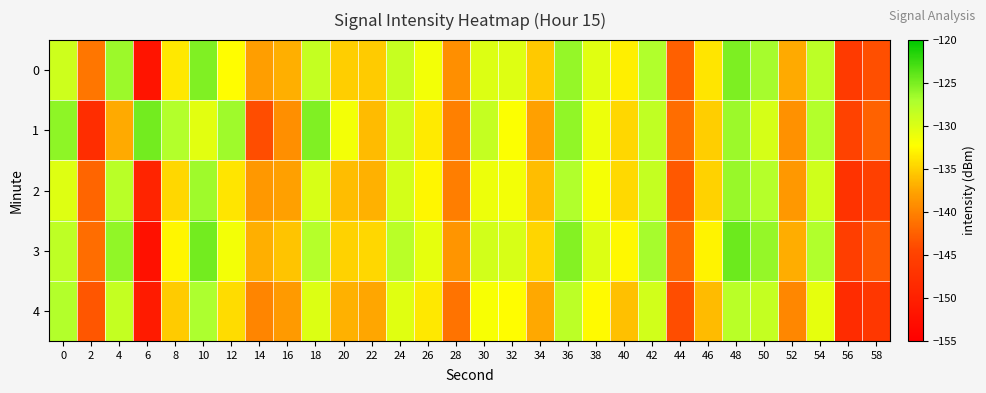

Reading left to right, transcribe all the data shown in this chart.

0: 0=-129.0	2=-140.8	4=-126.4	6=-151.8	8=-133.5	10=-125.2	12=-132.3	14=-137.9	16=-136.9	18=-128.5	20=-135.2	22=-135.3	24=-128.7	26=-131.6	28=-139.0	30=-130.0	32=-130.2	34=-135.4	36=-126.1	38=-130.4	40=-133.2	42=-127.4	44=-142.4	46=-133.7	48=-125.1	50=-126.8	52=-137.2	54=-128.0	56=-146.0	58=-143.8
1: 0=-125.8	2=-147.9	4=-137.2	6=-124.7	8=-127.4	10=-130.5	12=-126.5	14=-143.8	16=-139.1	18=-125.3	20=-131.5	22=-136.2	24=-129.1	26=-133.4	28=-140.2	30=-128.6	32=-132.1	34=-137.8	36=-125.9	38=-131.2	40=-134.5	42=-128.3	44=-141.6	46=-135.1	48=-126.4	50=-129.7	52=-138.9	54=-127.5	56=-144.8	58=-142.3
2: 0=-130.2	2=-142.1	4=-127.8	6=-149.3	8=-134.6	10=-126.5	12=-133.7	14=-138.4	16=-137.9	18=-129.8	20=-136.1	22=-136.7	24=-129.5	26=-132.8	28=-140.3	30=-131.2	32=-131.6	34=-136.1	36=-127.3	38=-131.7	40=-134.4	42=-128.6	44=-143.1	46=-134.9	48=-126.2	50=-127.6	52=-138.4	54=-129.2	56=-147.1	58=-145.2
3: 0=-128.1	2=-141.5	4=-125.9	6=-152.4	8=-132.8	10=-124.7	12=-131.6	14=-136.9	16=-135.7	18=-127.6	20=-134.8	22=-134.5	24=-127.9	26=-130.8	28=-138.6	30=-129.4	32=-129.8	34=-134.7	36=-125.4	38=-130.1	40=-132.7	42=-126.8	44=-141.8	46=-132.9	48=-124.5	50=-126.1	52=-137.0	54=-127.3	56=-145.5	58=-143.1
4: 0=-127.4	2=-143.2	4=-128.6	6=-150.8	8=-135.2	10=-127.1	12=-134.3	14=-139.7	16=-138.2	18=-130.1	20=-136.8	22=-137.4	24=-130.3	26=-133.6	28=-141.1	30=-131.8	32=-132.4	34=-137.3	36=-128.0	38=-132.5	40=-135.9	42=-129.4	44=-143.8	46=-136.2	48=-127.8	50=-128.5	52=-139.6	54=-130.7	56=-148.2	58=-146.6